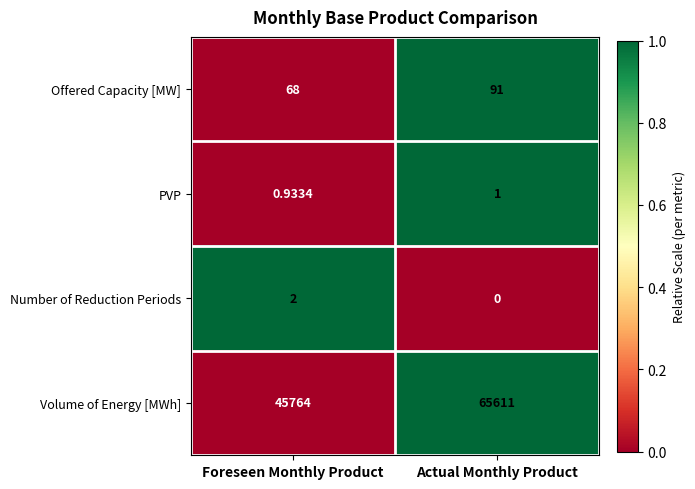

What is the spread (max minus min) of values at Foreseen Monthly Product?

45763.1